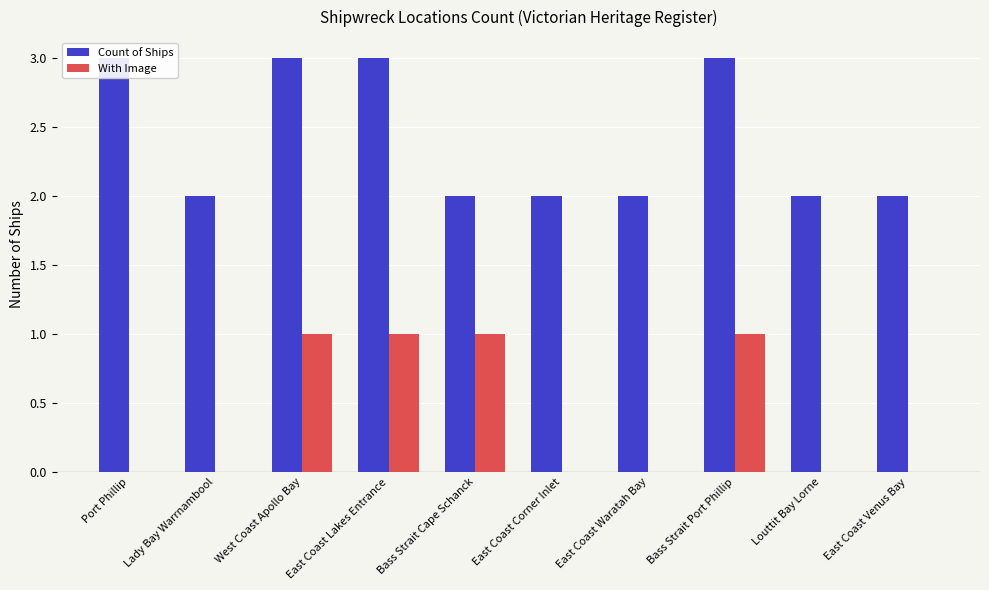

At which category does the chart reach its minimum across all series?

Port Phillip